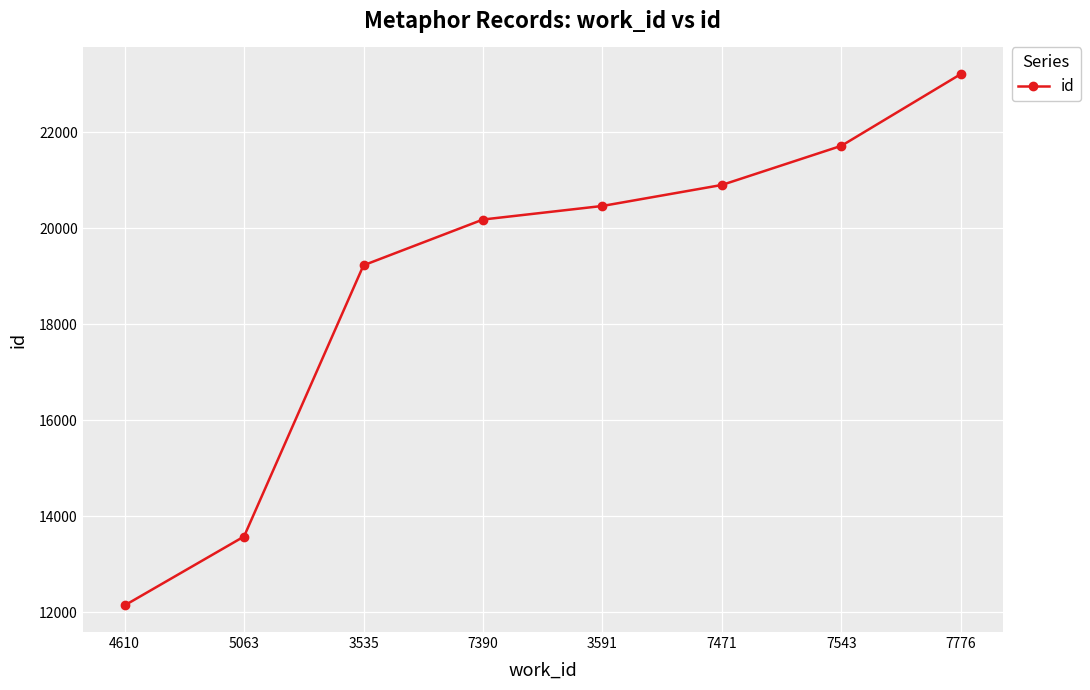

What is the difference between the second highest and minimum values?

9581